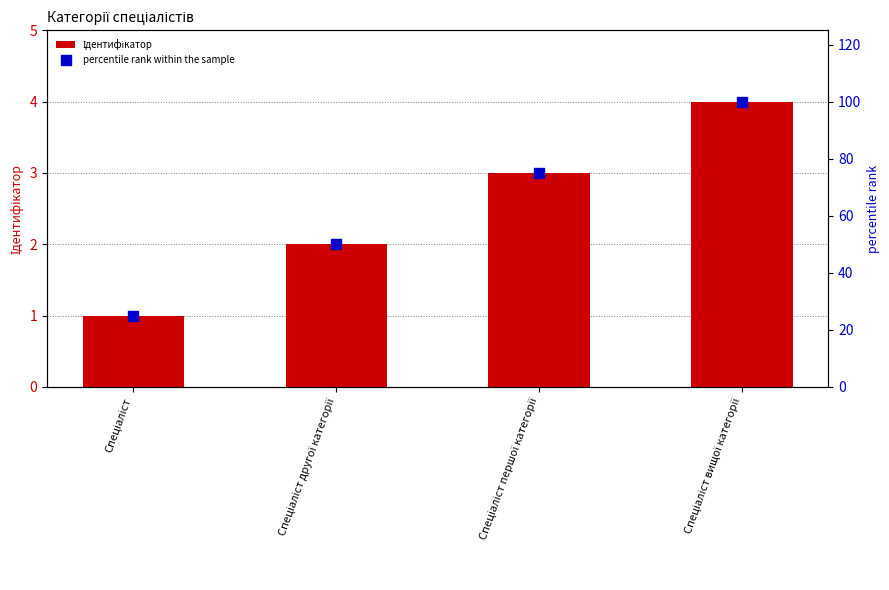

At which category is the sum across all series the highest?

Спеціаліст вищої категорії